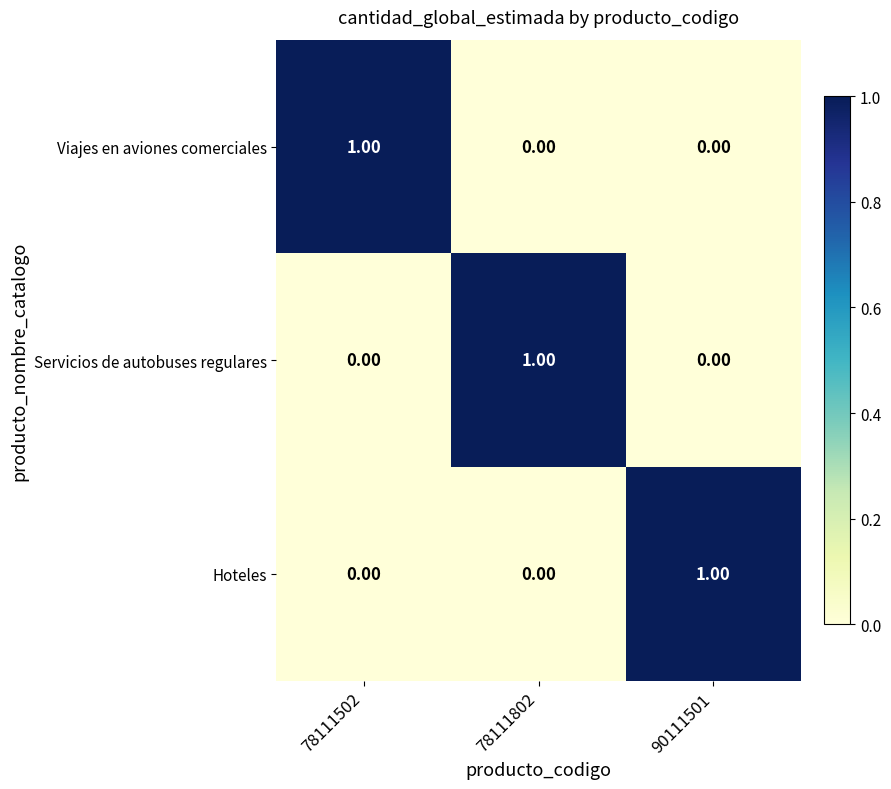

Is the value of Servicios de autobuses regulares at 78111802 greater than the value of Hoteles at 78111502?

Yes